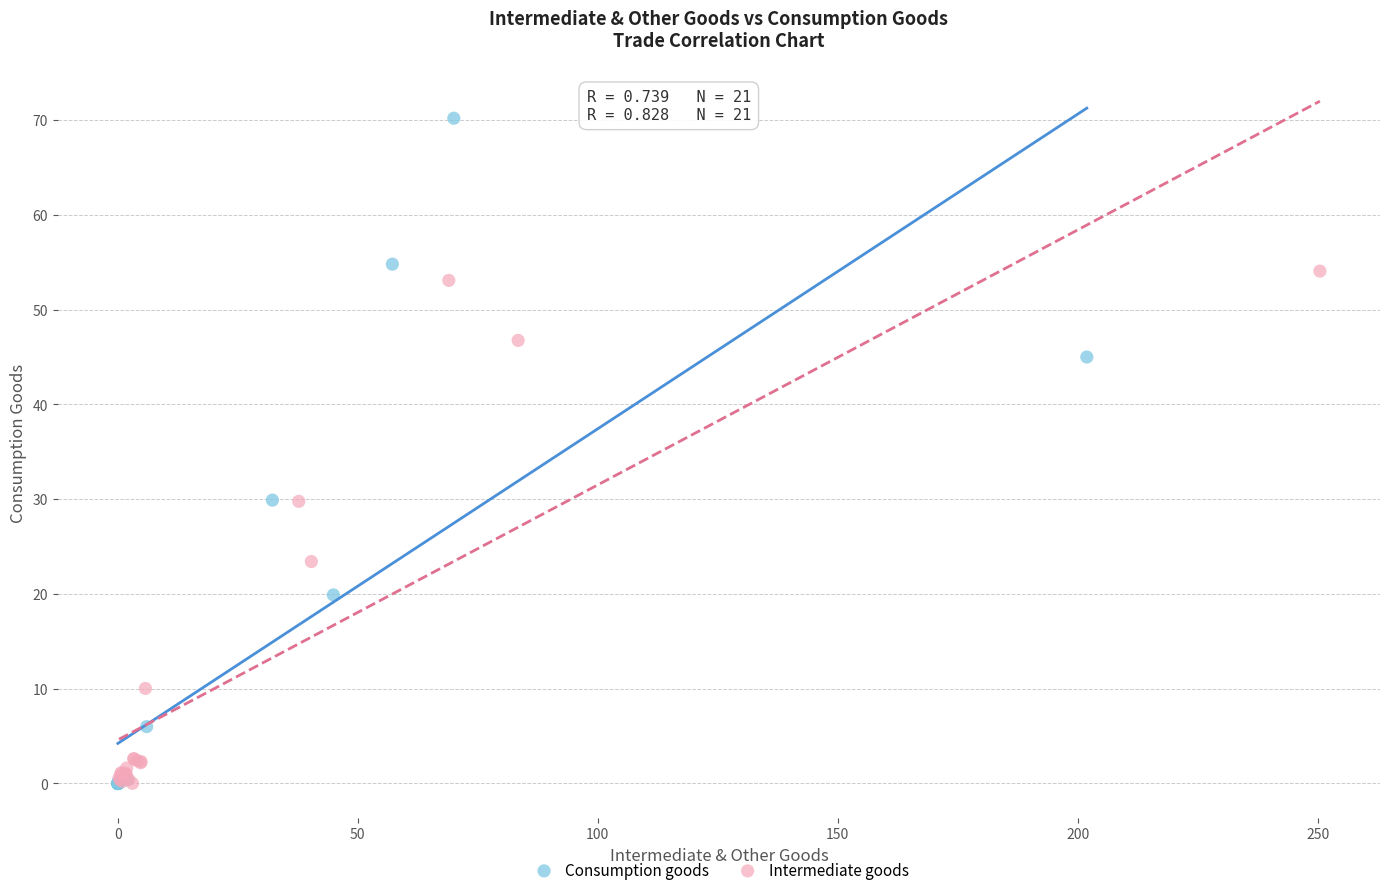

Which series contains the highest Y value?

Consumption goods